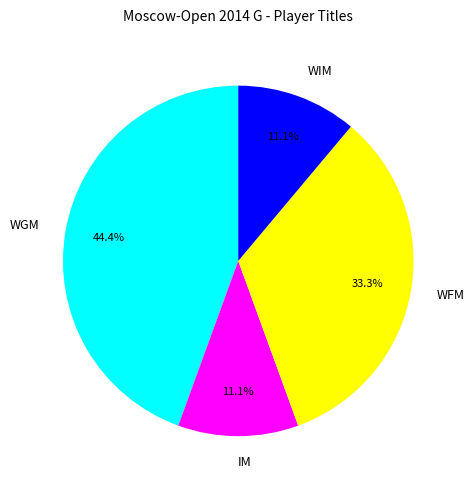

Count the number of slices in the pie.

4